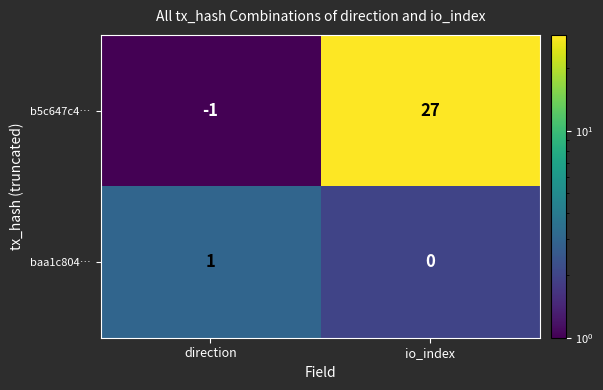

Rank the series by their maximum value, from lowest to highest.

baa1c804…, b5c647c4…